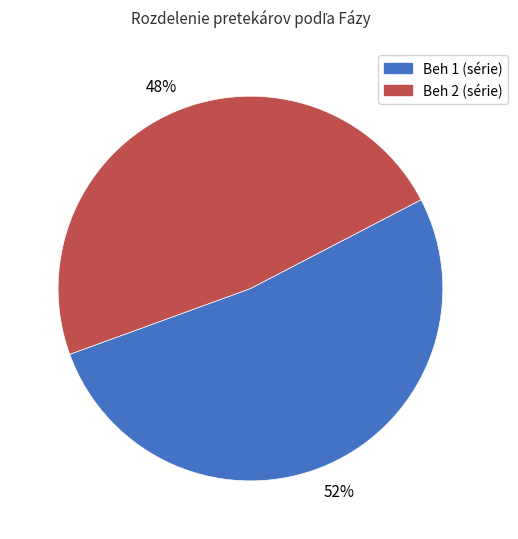

Is the sum of Beh 2 (série) and Beh 1 (série) greater than half?

Yes